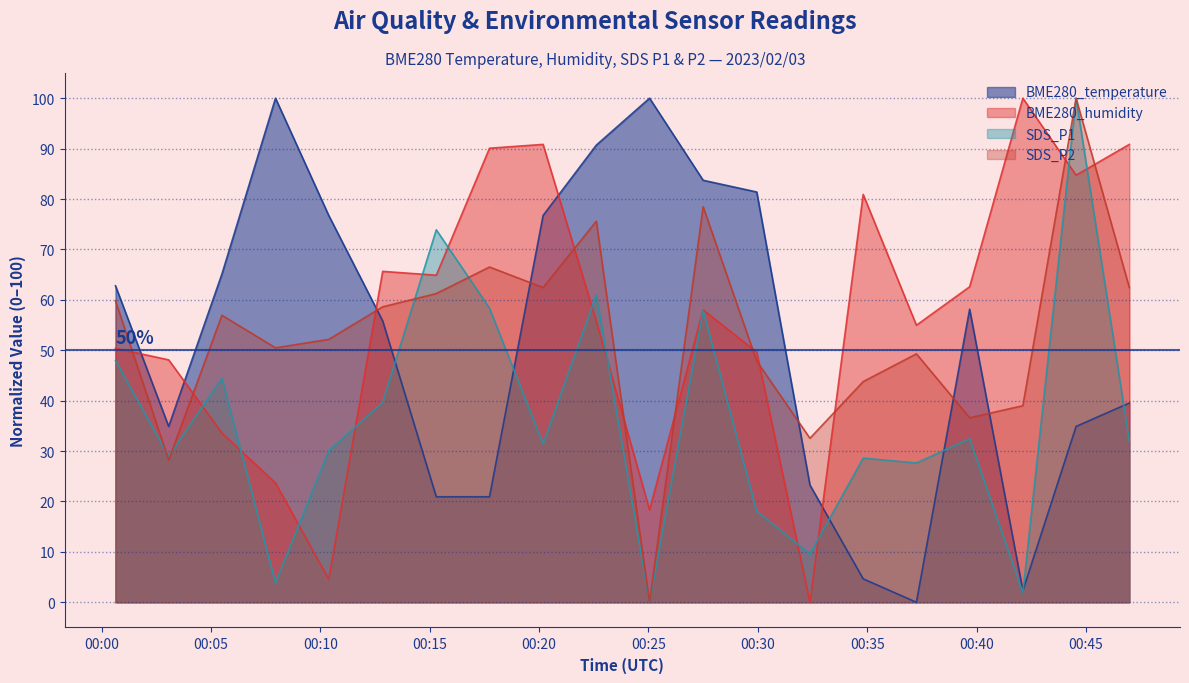

How many lines are shown in the chart?

4